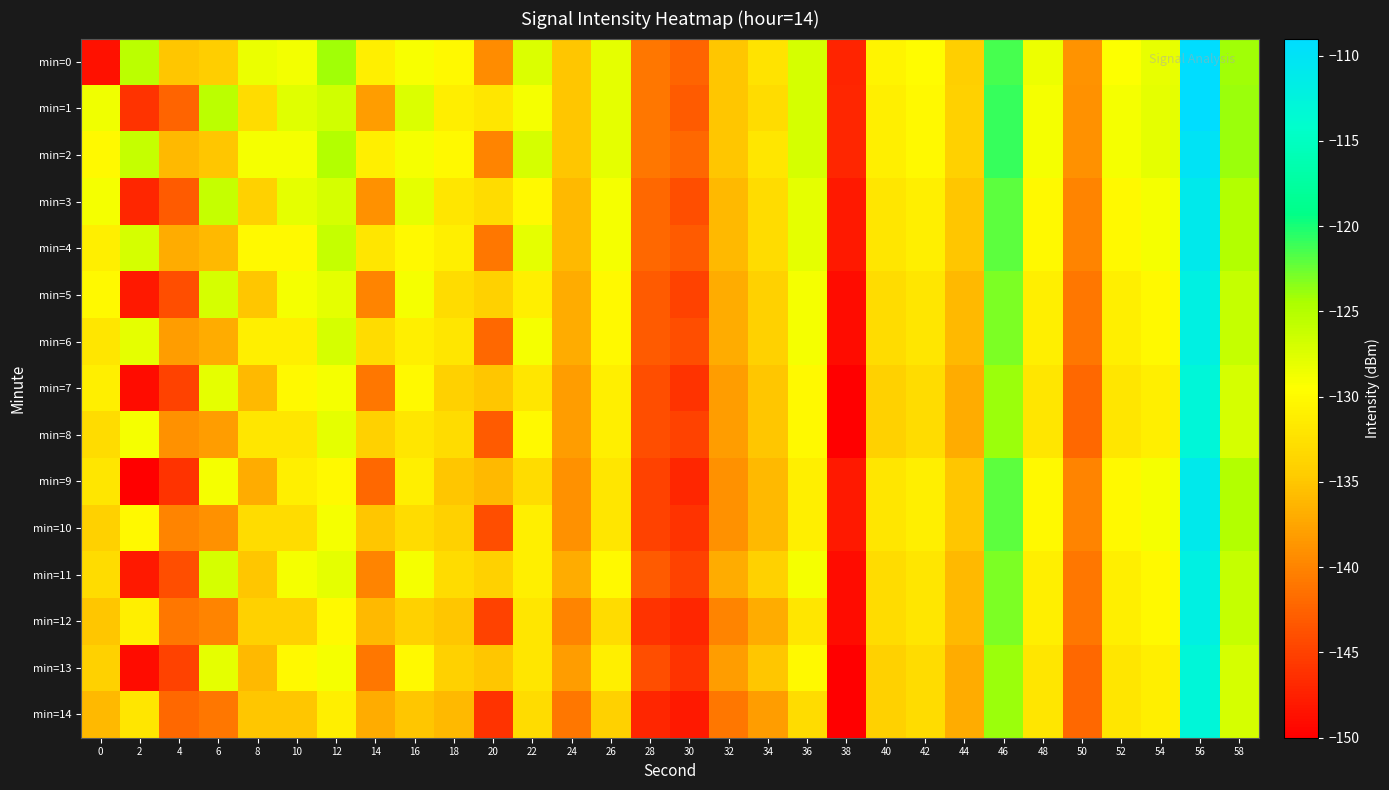

What is the total value across all series at 54?

-1944.1